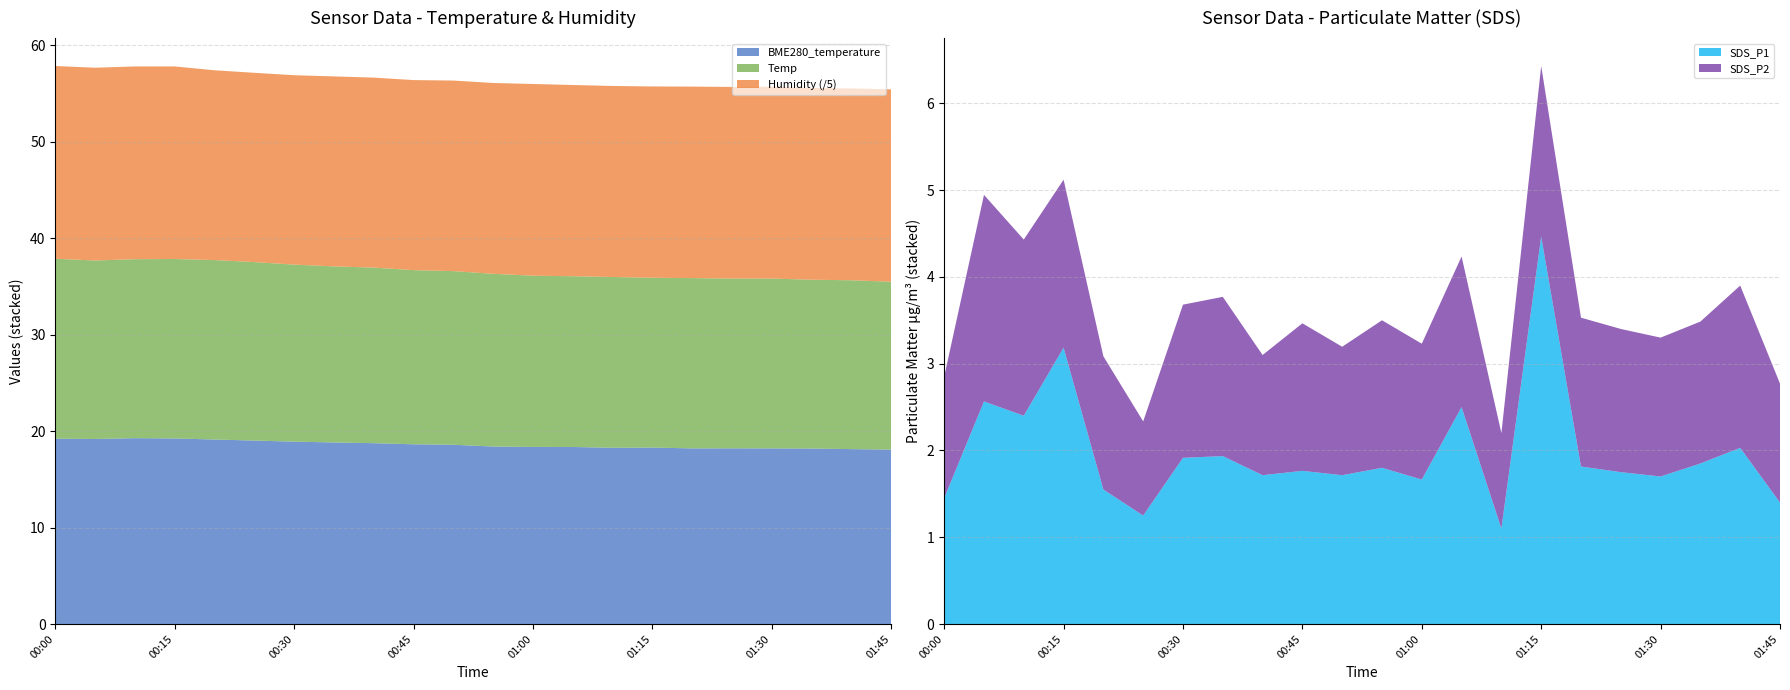

What is the maximum value for BME280_temperature?

19.3